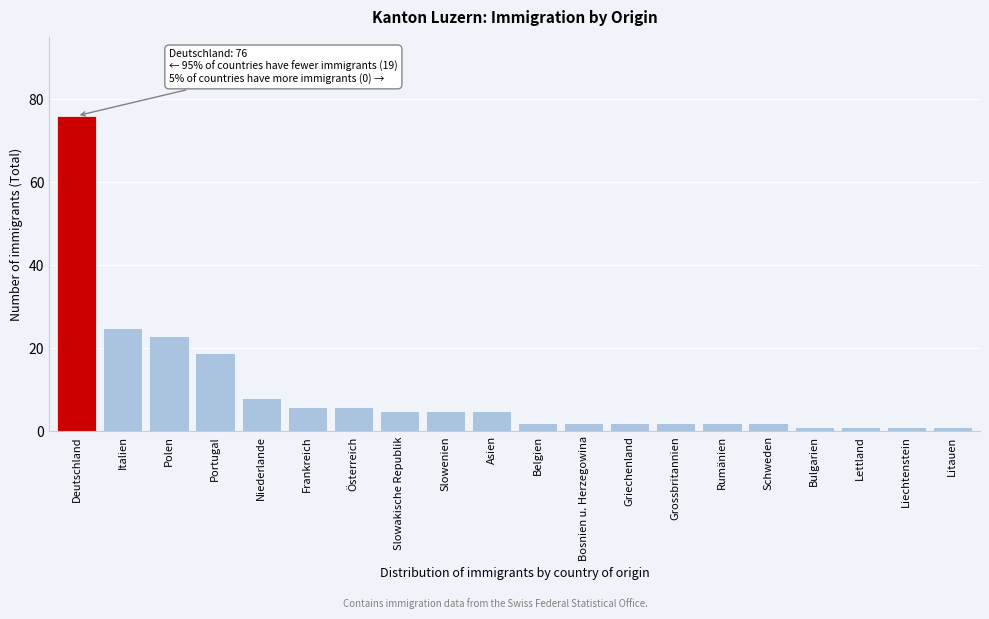

Reading right to left, what are all the values shown in this chart?

1	1	1	1	2	2	2	2	2	2	5	5	5	6	6	8	19	23	25	76